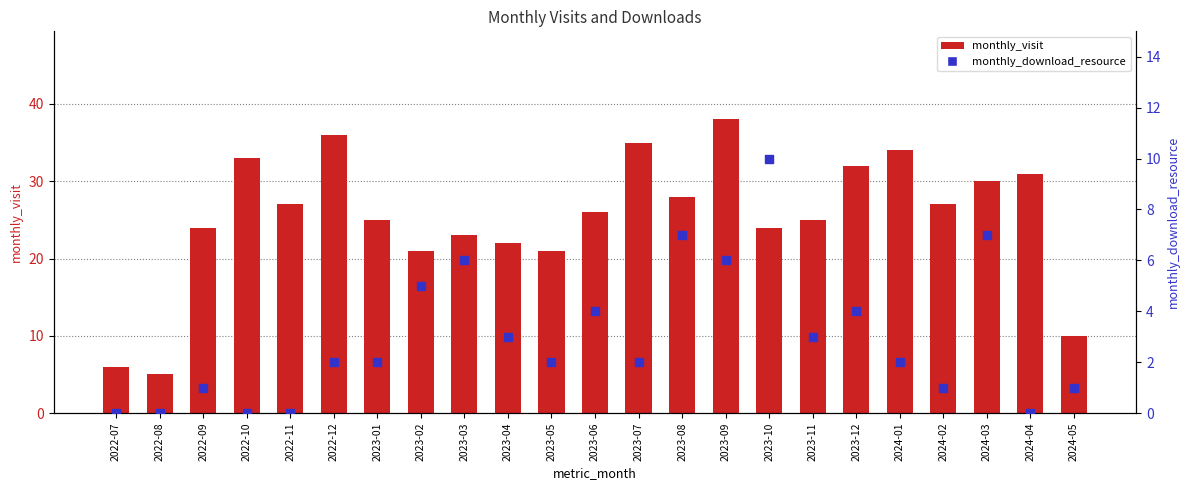

At which category is the sum across all series the highest?

2023-09